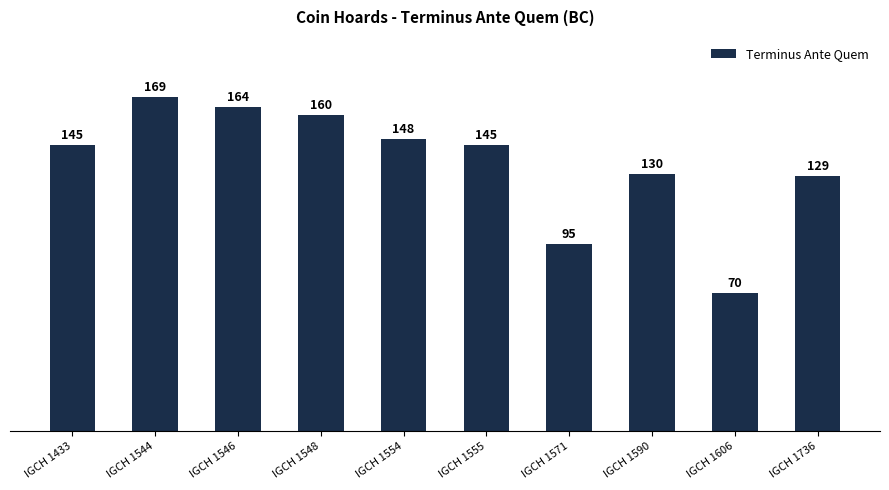

What is the value of the 7th bar from the left?

95